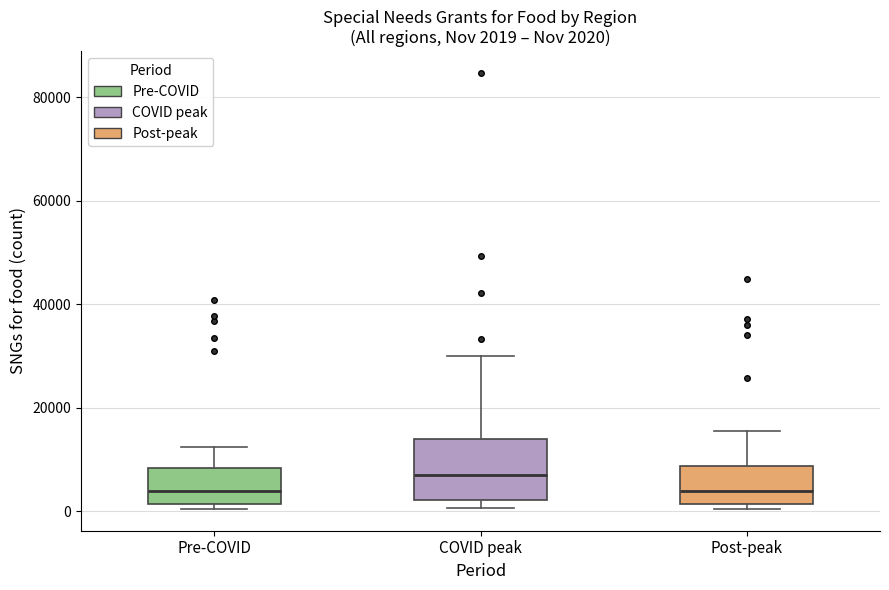

Which box's median line is the highest?

COVID peak